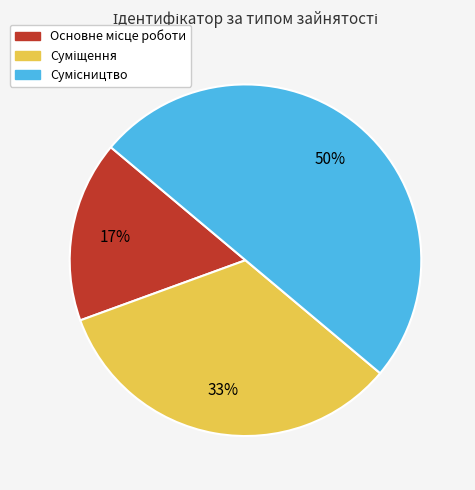

To the nearest percent, what is the average slice percentage?

33%